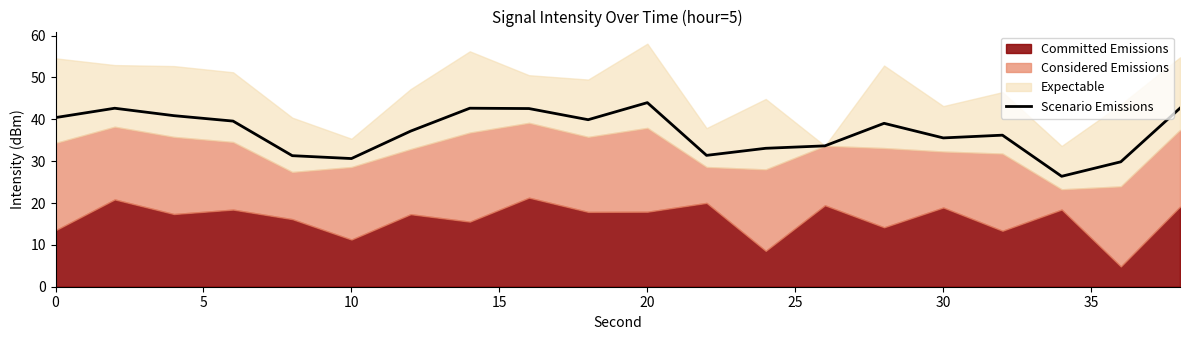

True or false: Scenario Emissions has a value of 44.0 at 20.

True